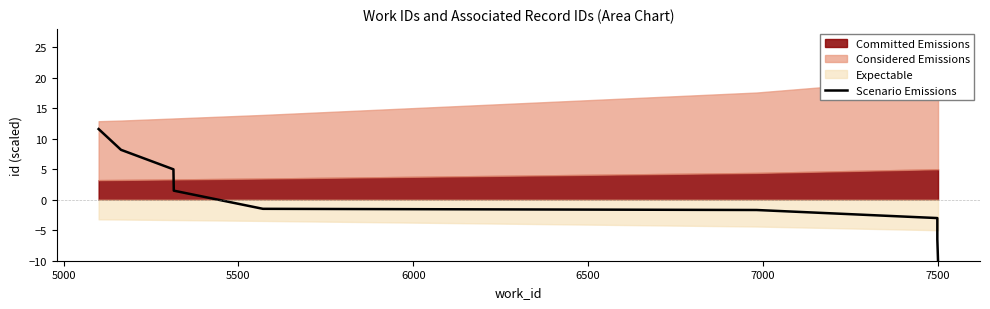

How many categories are shown in the chart?

9